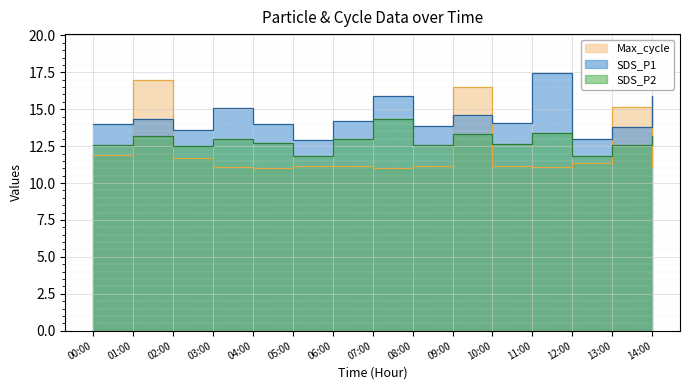

What is the minimum value for Max_cycle?

11.0